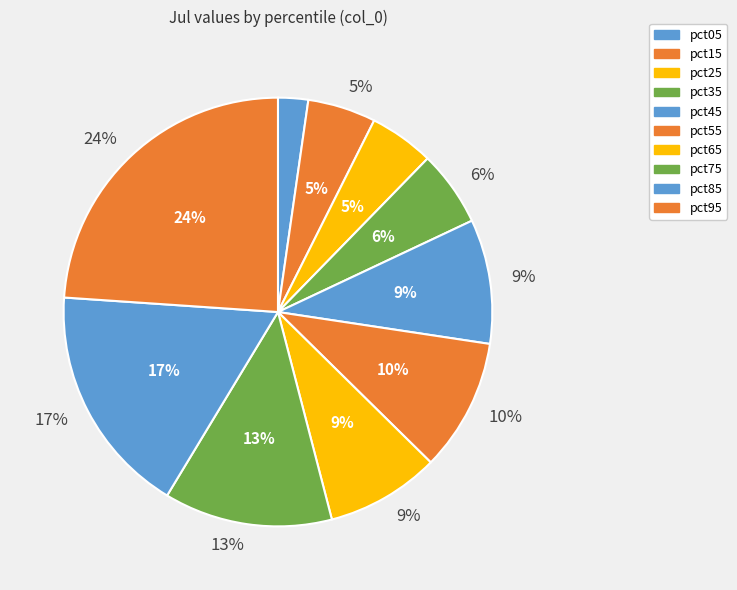

Is it true that pct25 is 1% of the pie?

False